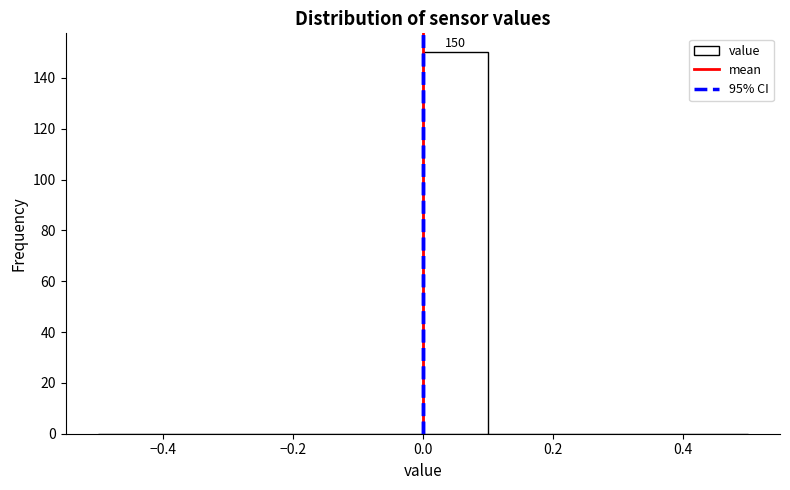

Over which range of the x-axis is the bar tallest?

0.0 to 0.1